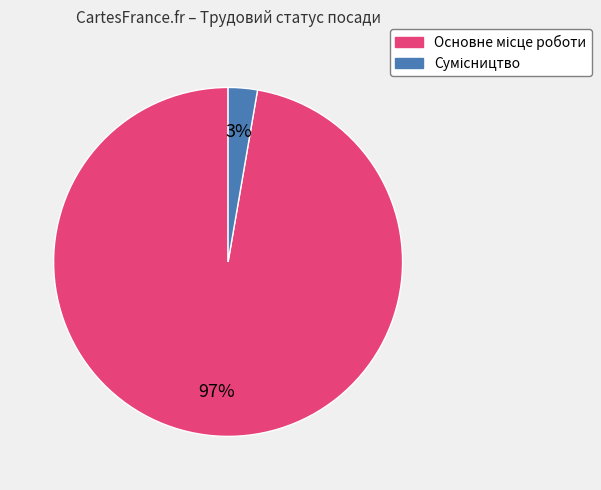

To the nearest percent, what is the average slice percentage?

50%